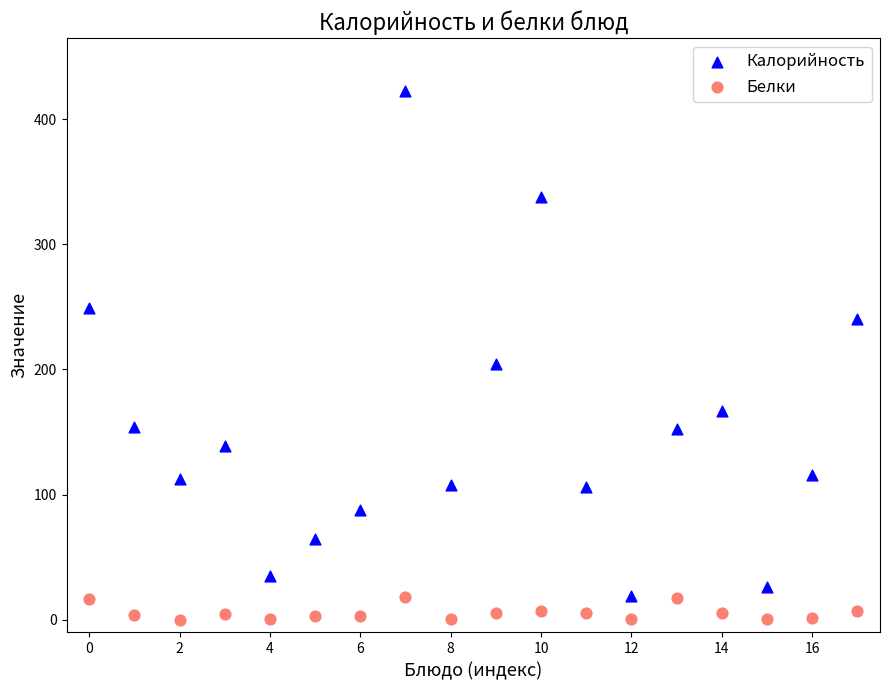

Which series contains the lowest Y value?

Белки